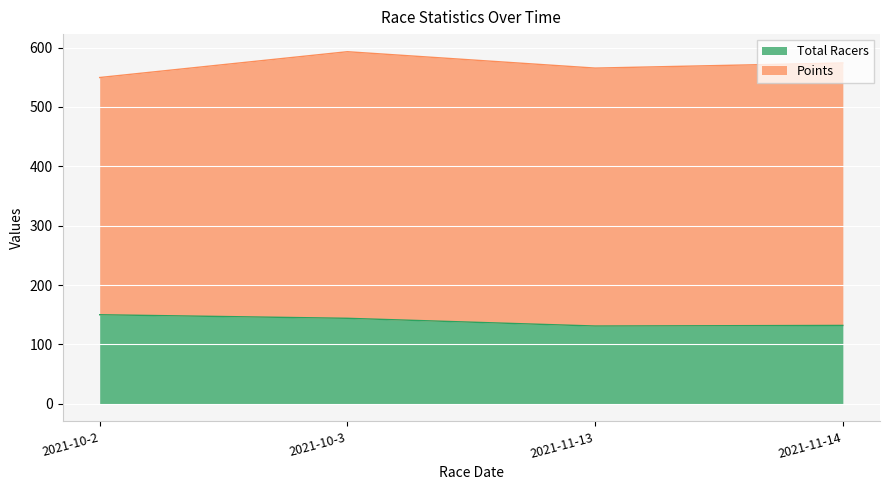

The value at 2021-10-2 is 150. True or false?

True